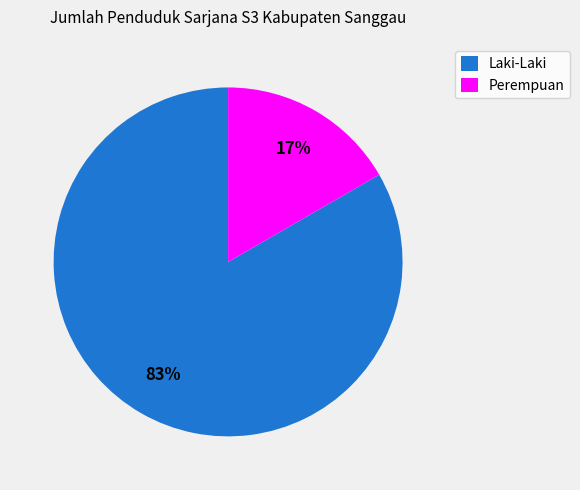

Combined, do Laki-Laki and Perempuan account for over 50%?

Yes